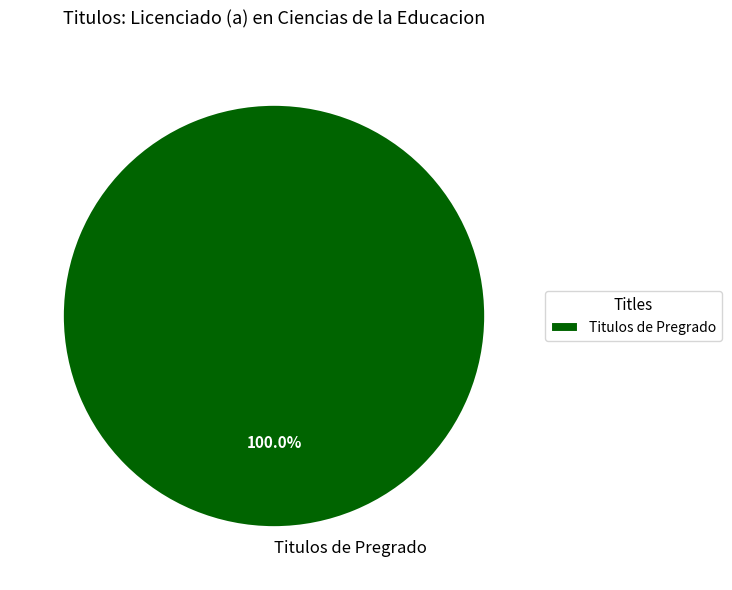

Rank the categories by value from lowest to highest.

Titulos de Pregrado